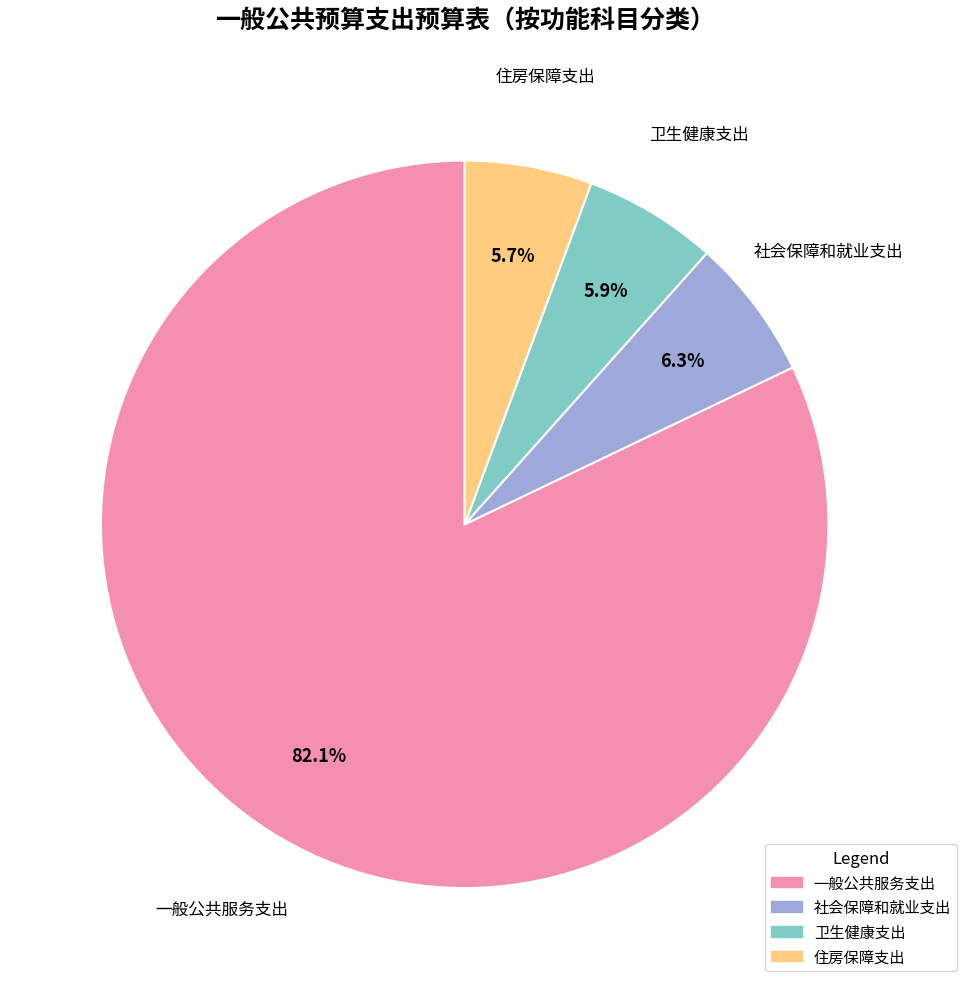

To the nearest percent, what is the average slice percentage?

25%